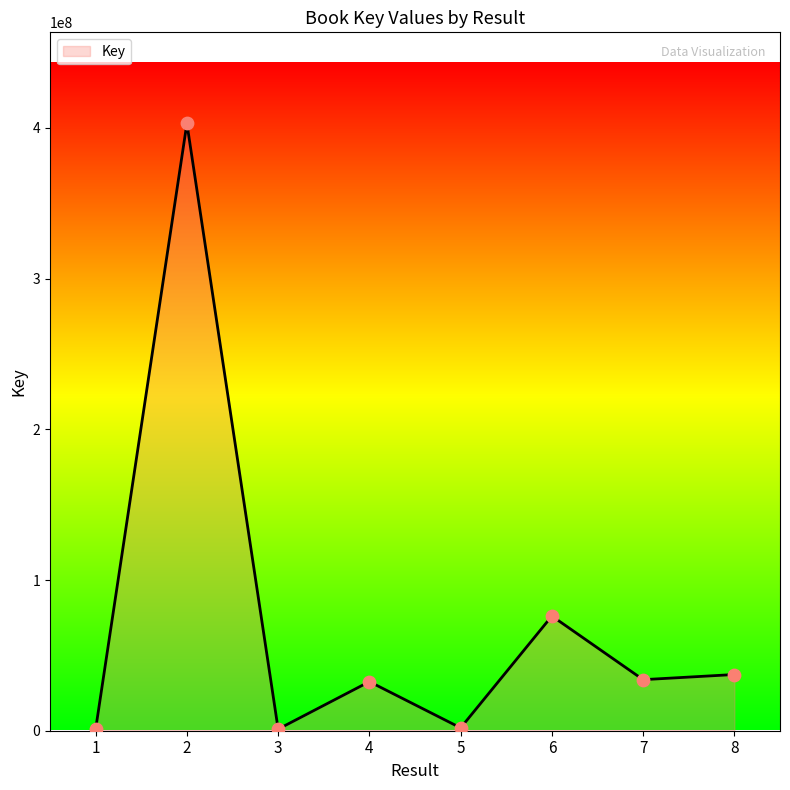

What is the change in value from 1 to 2?

+401916759